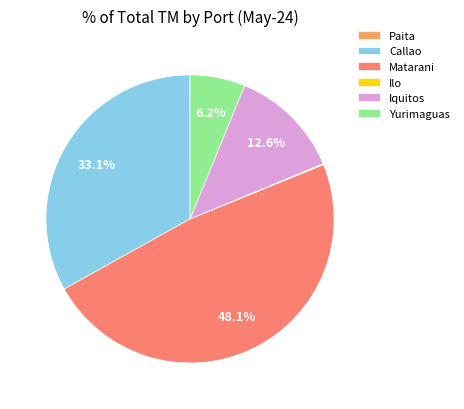

Which category has the biggest portion of the pie?

Matarani